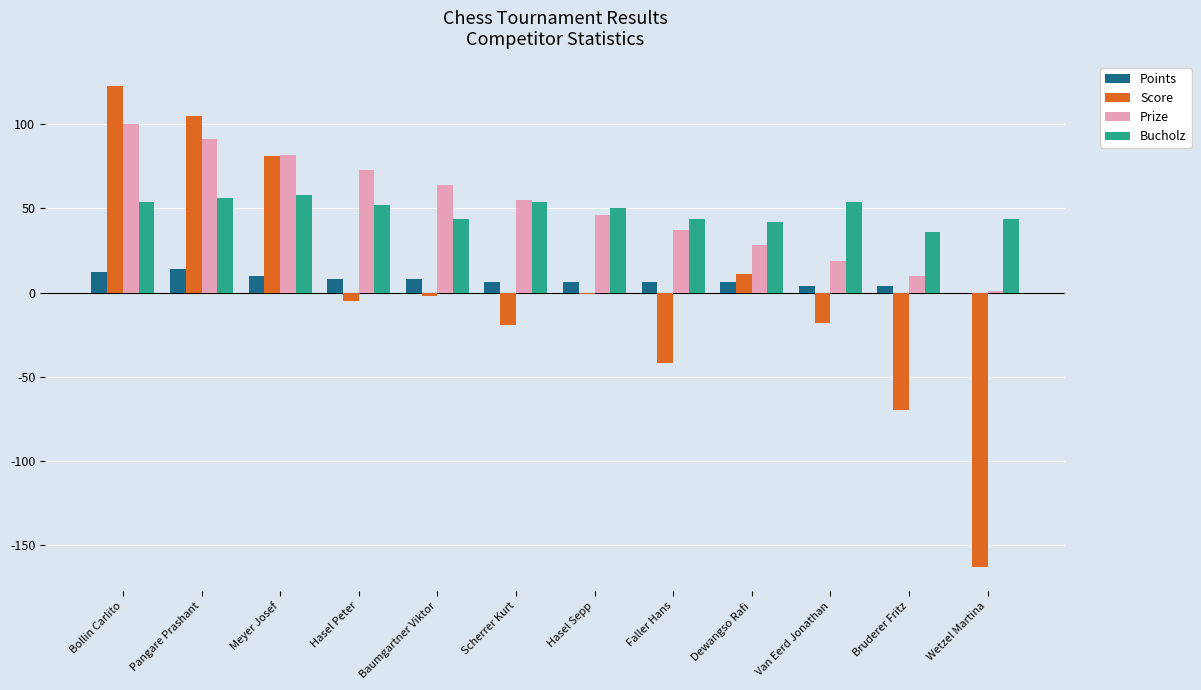

The Score series shows -8 at Scherrer Kurt. True or false?

False